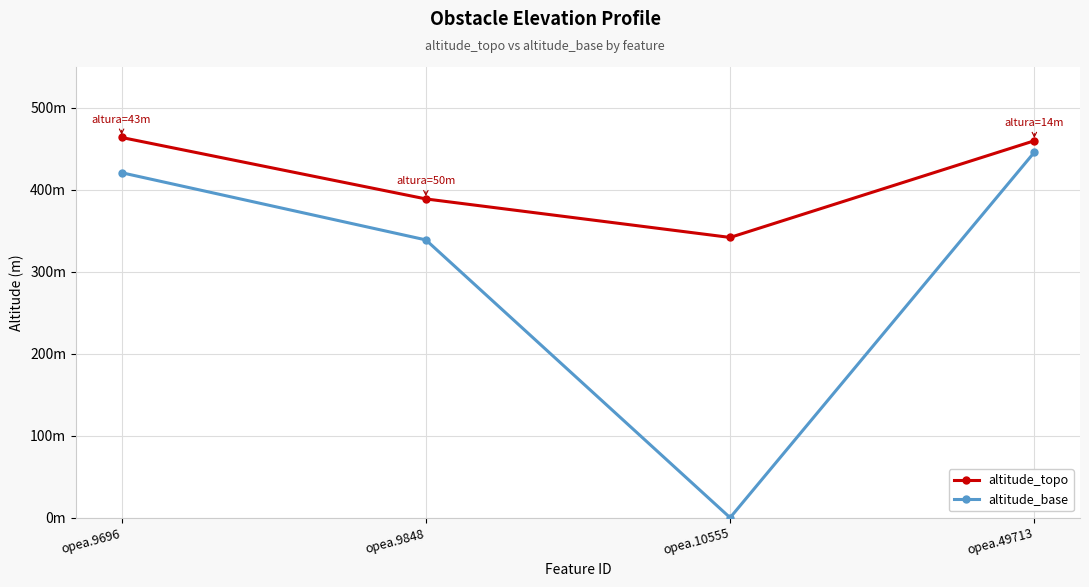

Where is the first local minimum for altitude_topo?

opea.10555